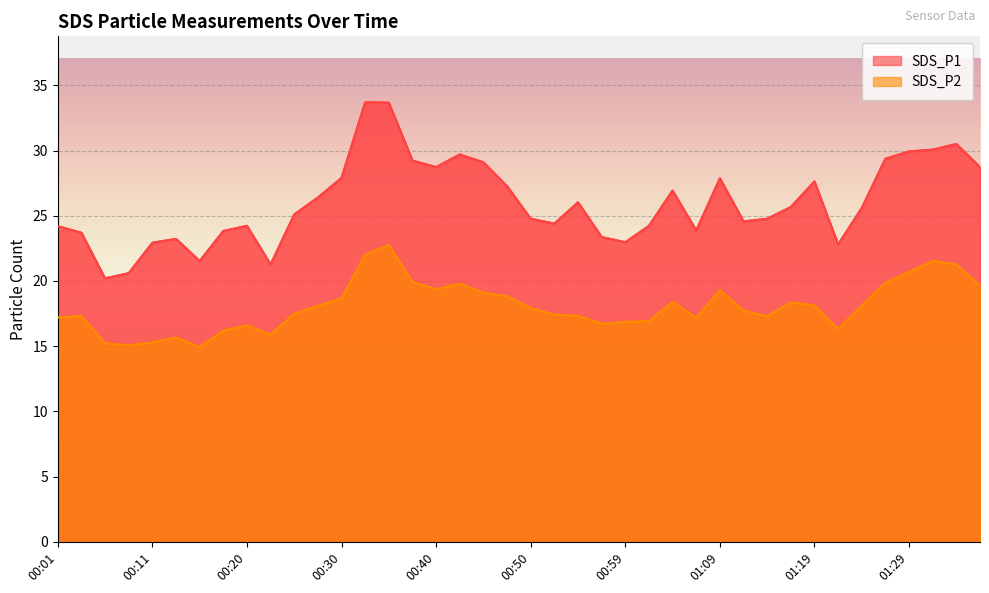

What is the value of the SDS_P1 point at the 2nd from the left?

23.7